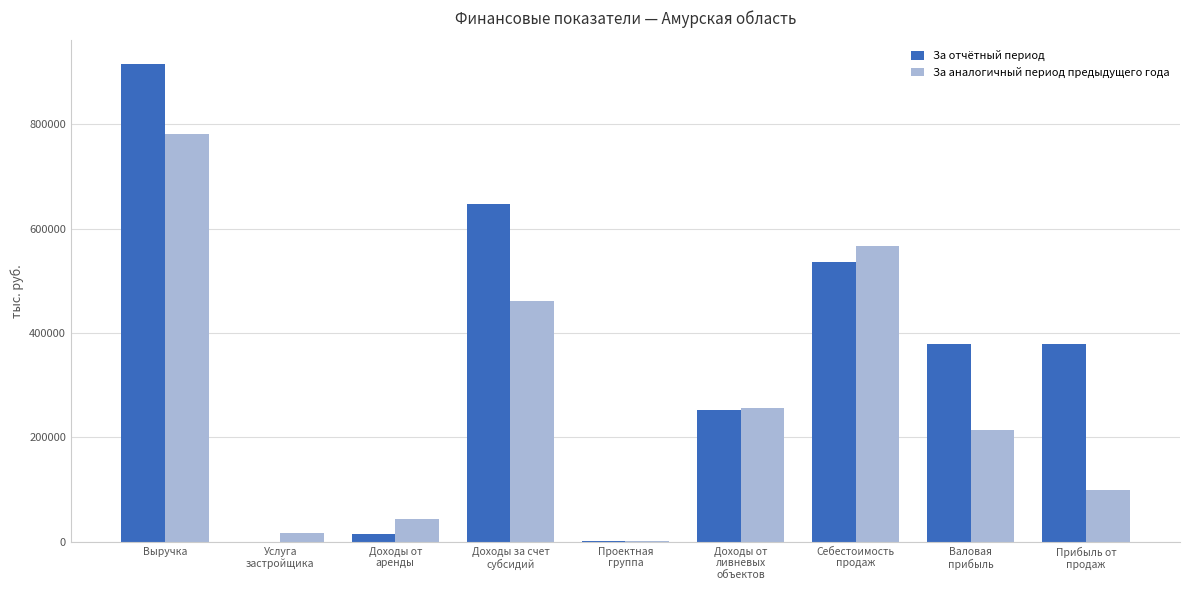

What is the highest value of the За отчётный период series?

914662